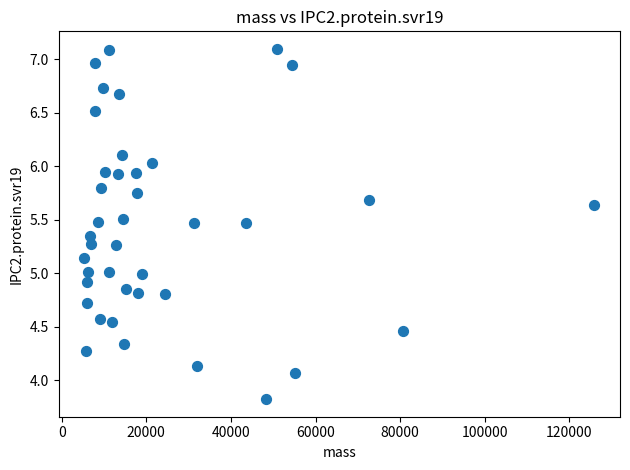

What is the range of Y values (max minus min)?

3.3